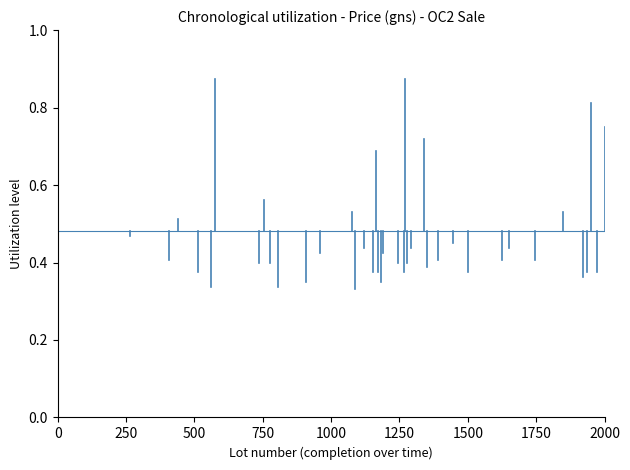

What is the value of the 1st point from the left?

0.5